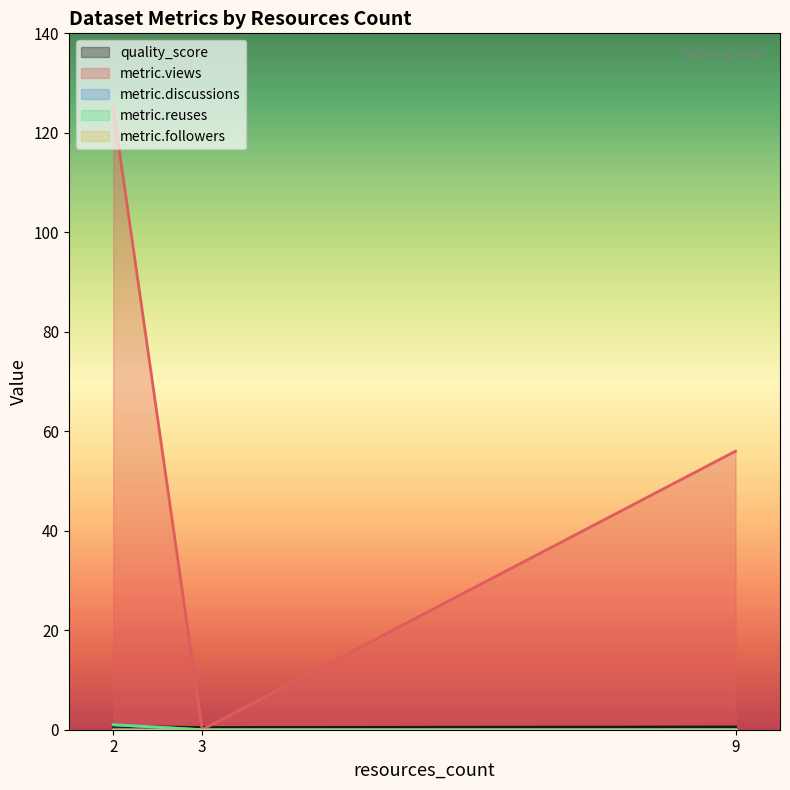

What is the sum of all metric.discussions values?

1.0